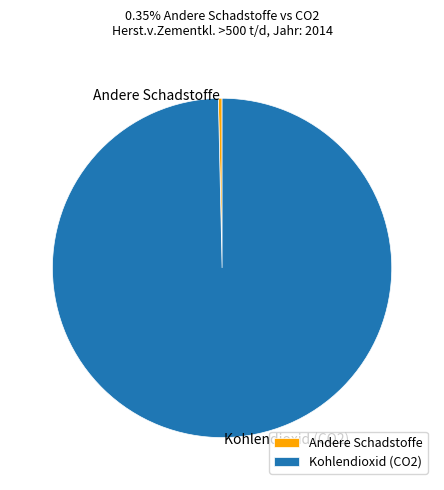

Does Kohlendioxid (CO2) represent more than half of the total?

Yes